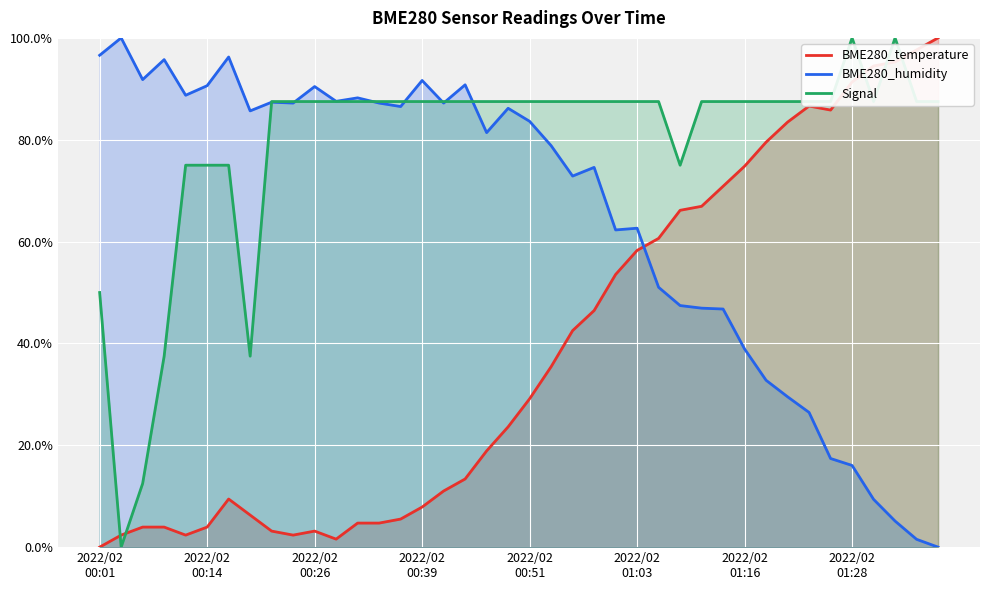

What is the difference between the maximum and minimum values in the BME280_temperature series?

100.0